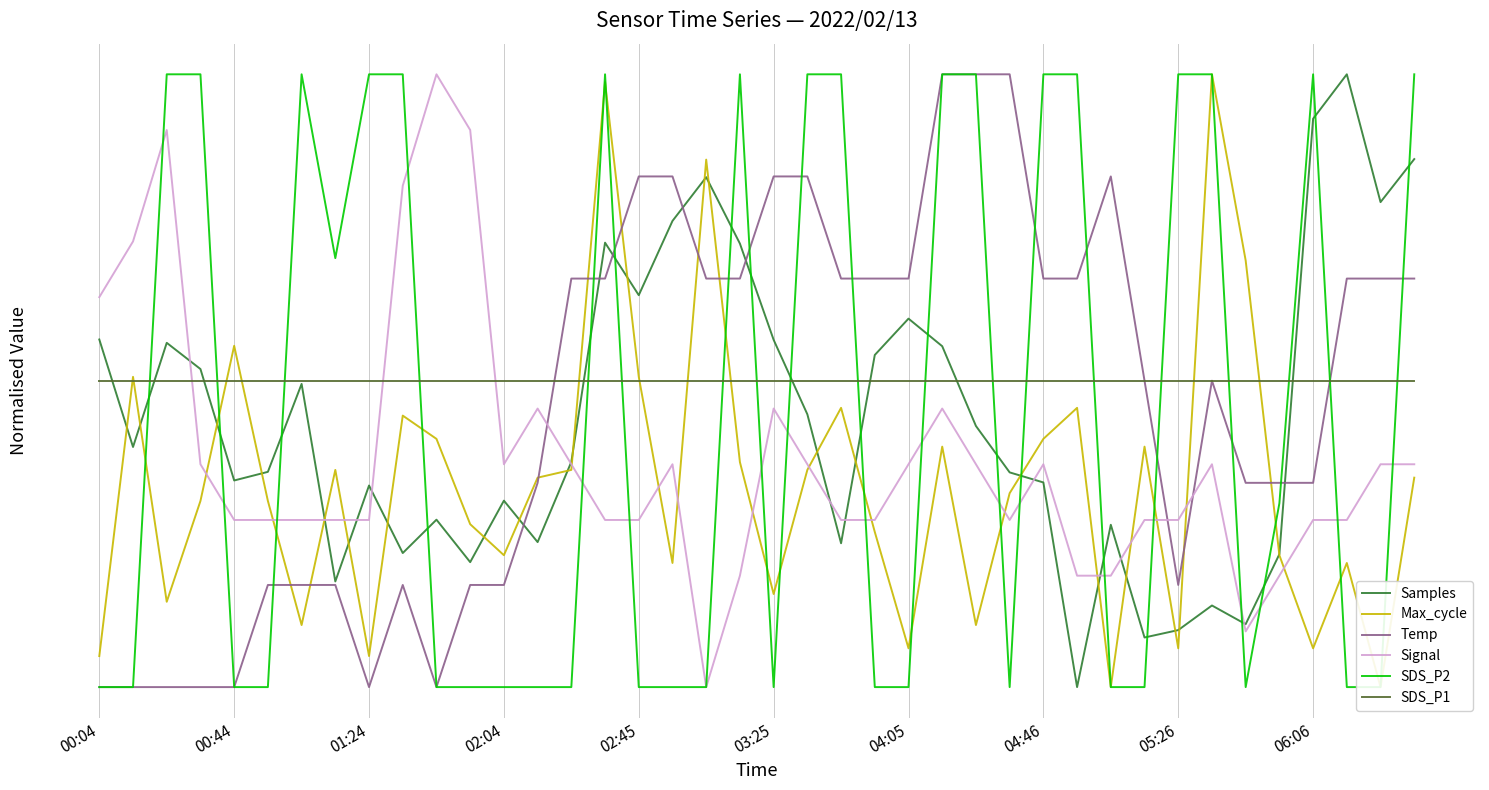

At which label is SDS_P2 closest to 0?

00:04